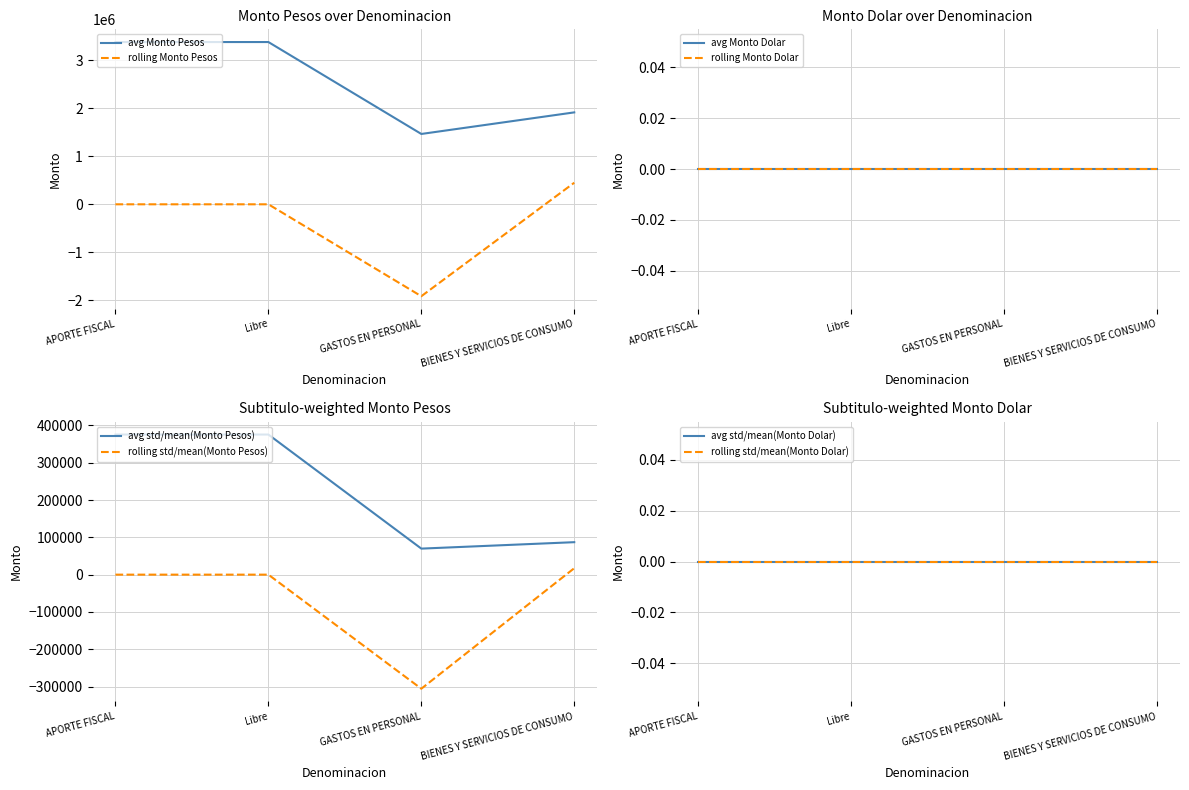

How many points are lower than both their immediate neighbors (excluding endpoints)?

1